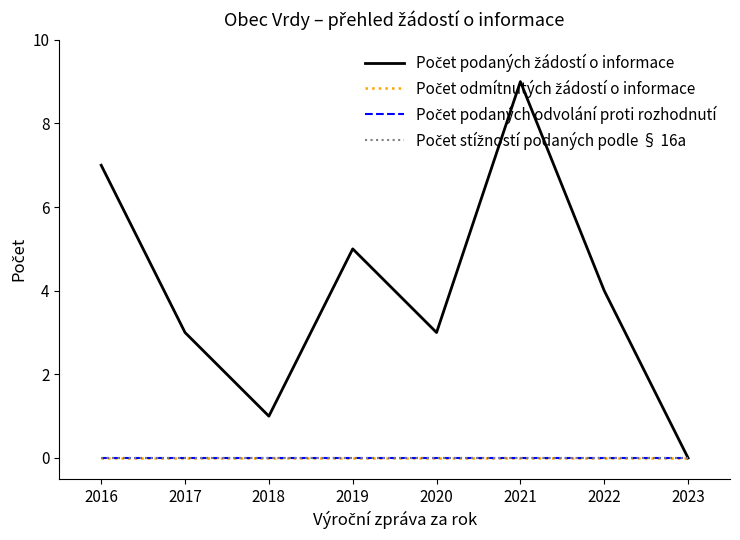

Reading right to left, list all the values displayed in this chart.

Počet podaných žádostí o informace: 0	4	9	3	5	1	3	7
Počet odmítnutých žádostí o informace: 0	0	0	0	0	0	0	0
Počet podaných odvolání proti rozhodnutí: 0	0	0	0	0	0	0	0
Počet stížností podaných podle § 16a: 0	0	0	0	0	0	0	0